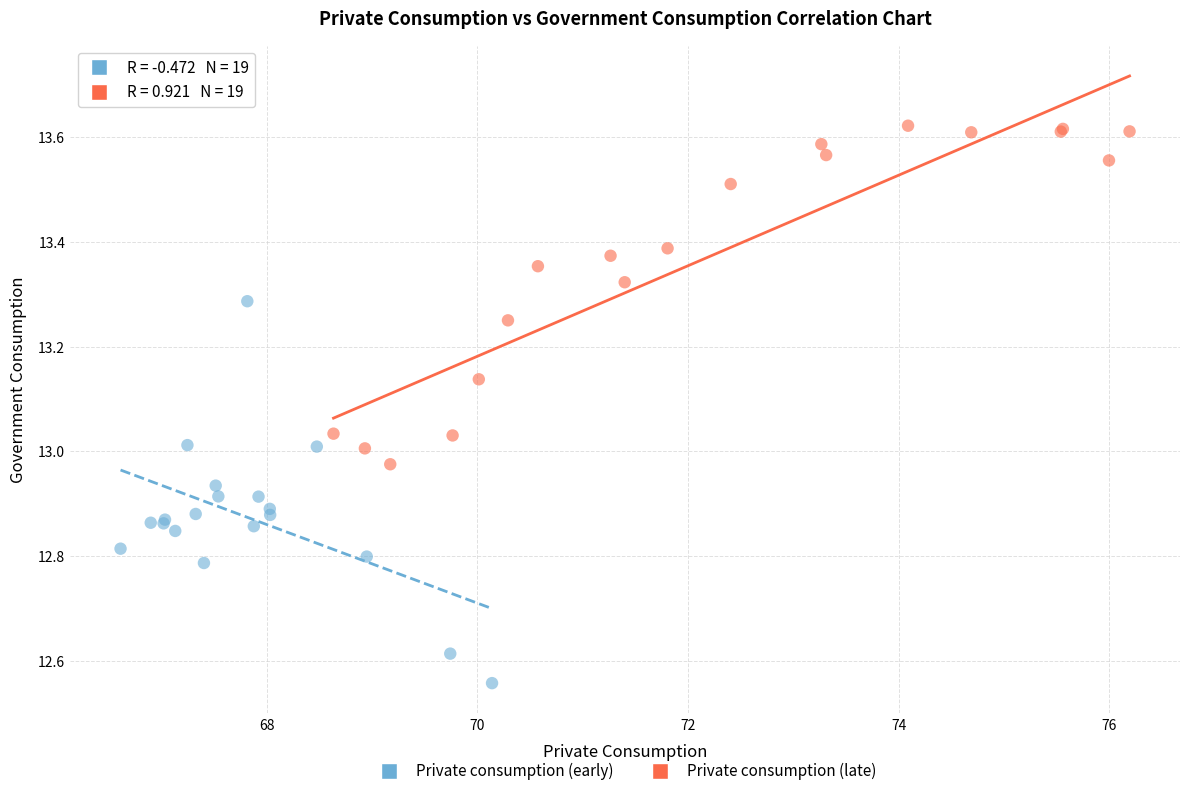

Which series contains the lowest Y value?

Private consumption (early)